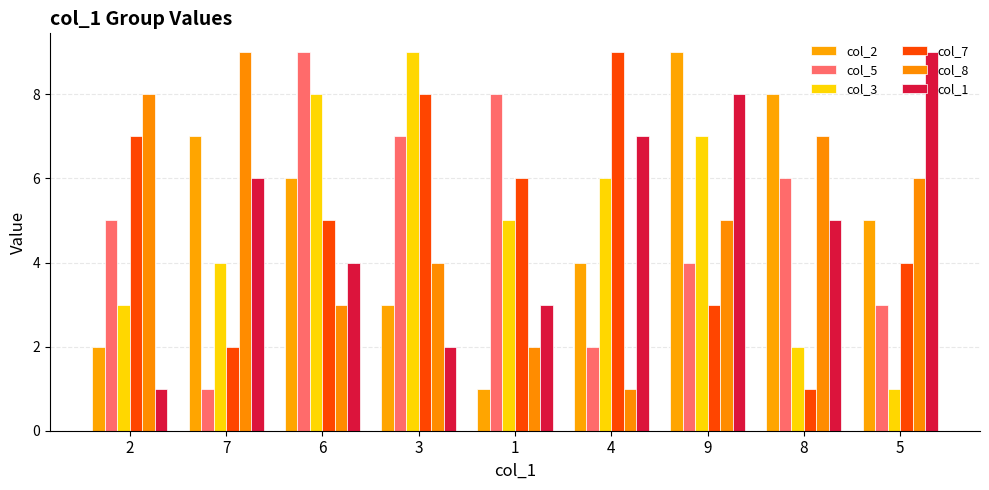

What are all the series names shown in the legend?

col_2, col_5, col_3, col_7, col_8, col_1